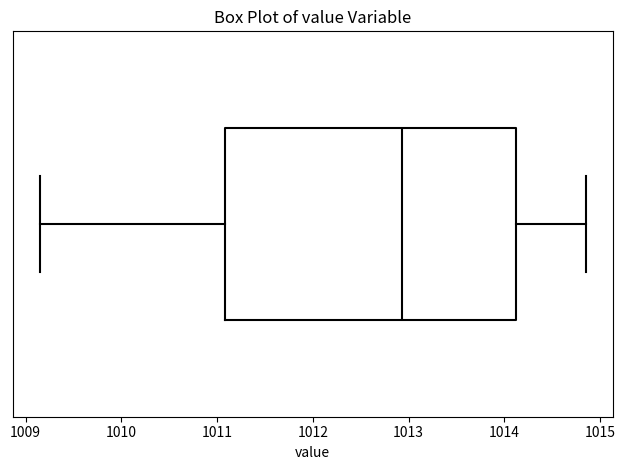

Read this box plot against the x-axis: the position of the median line, the range covered by the box, and the ends of both whiskers. The values are not printed on the chart, so give them approximately, as read against the axis.

median 1012.9, box 1011.1 to 1014.1, whiskers 1009.2 to 1014.9